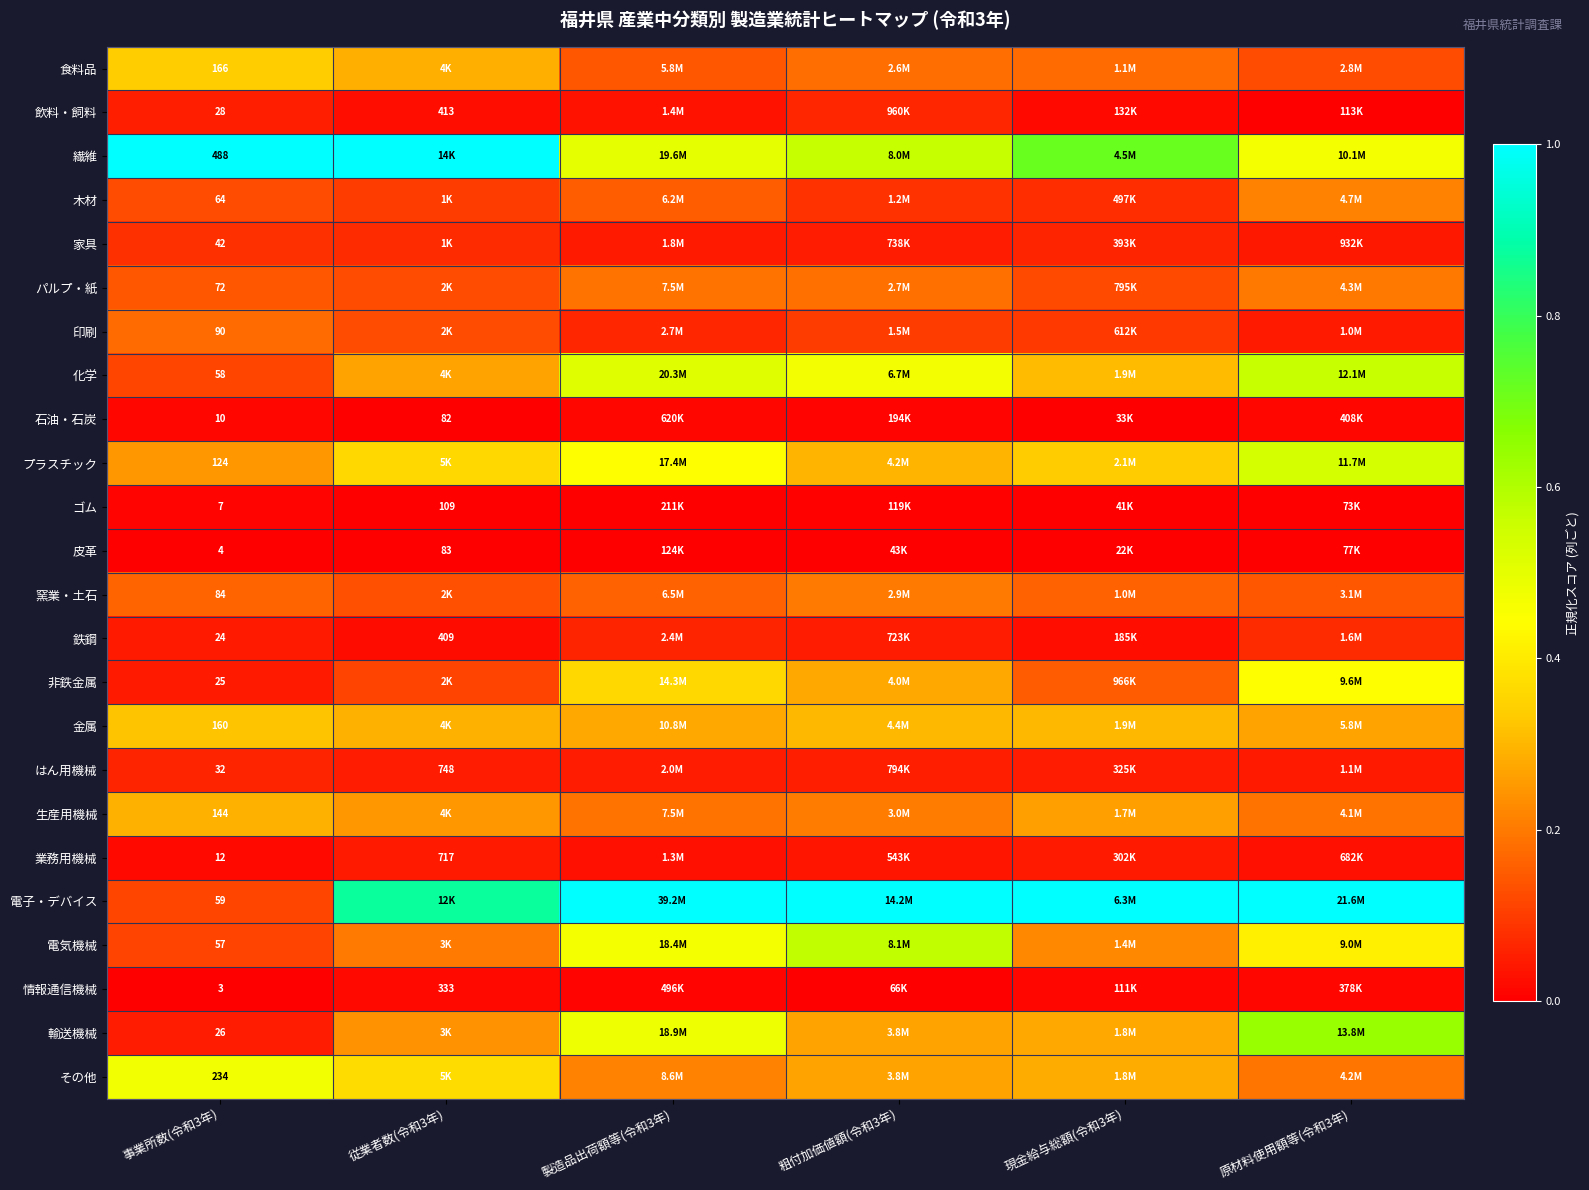

Which series has the largest range (max minus min)?

電子・デバイス